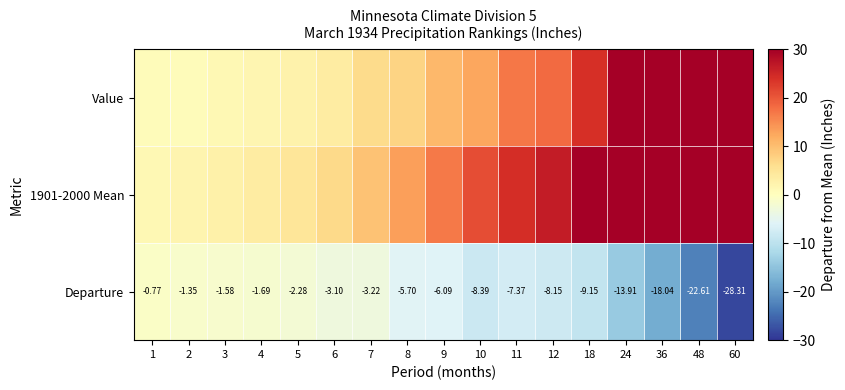

Between 18 and 3, which is larger?

18